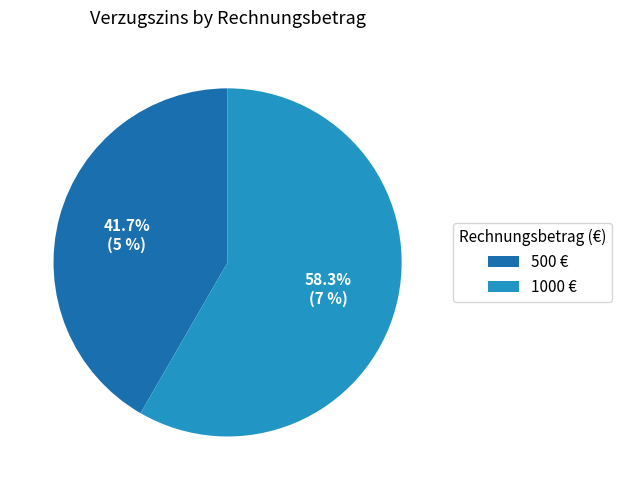

To the nearest percent, what is the combined percentage of 1000 and 500?

100%